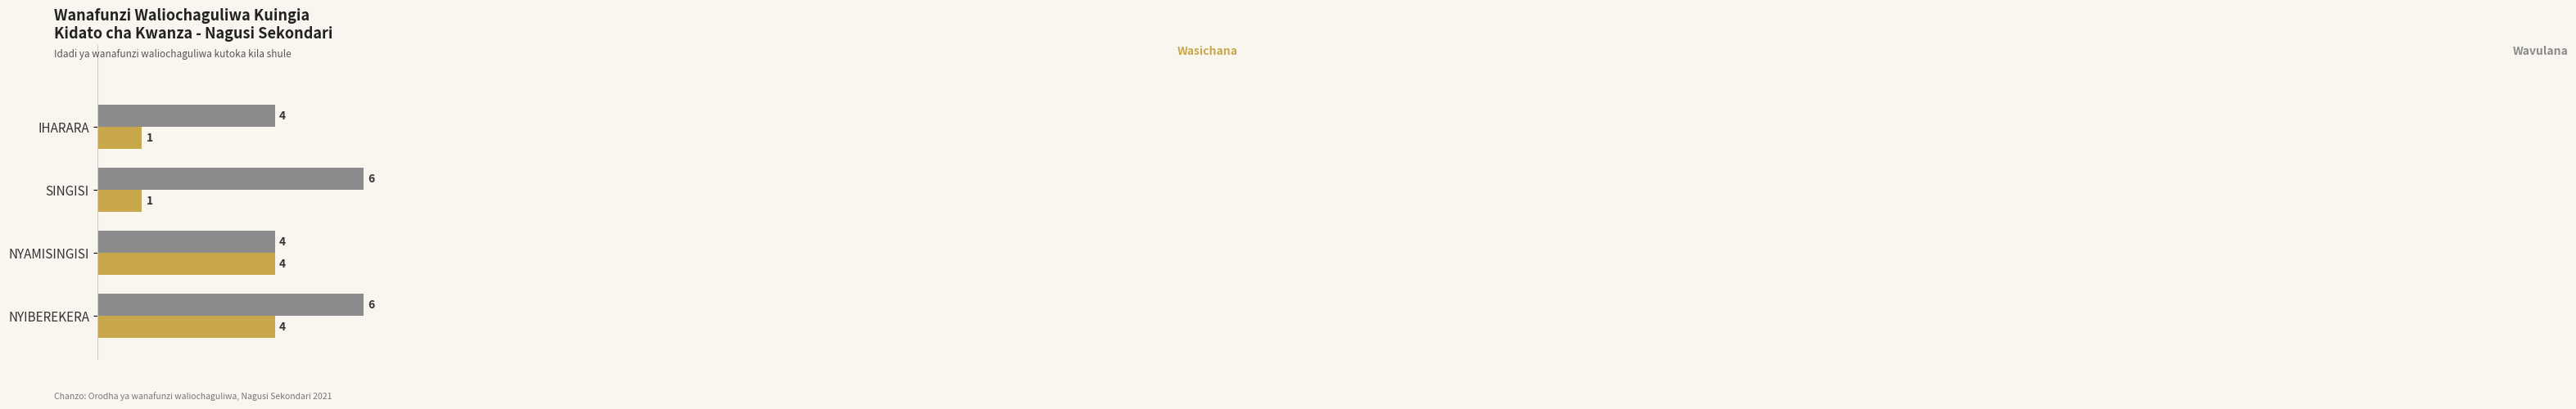

What is the total value across all series at NYAMISINGISI?

8